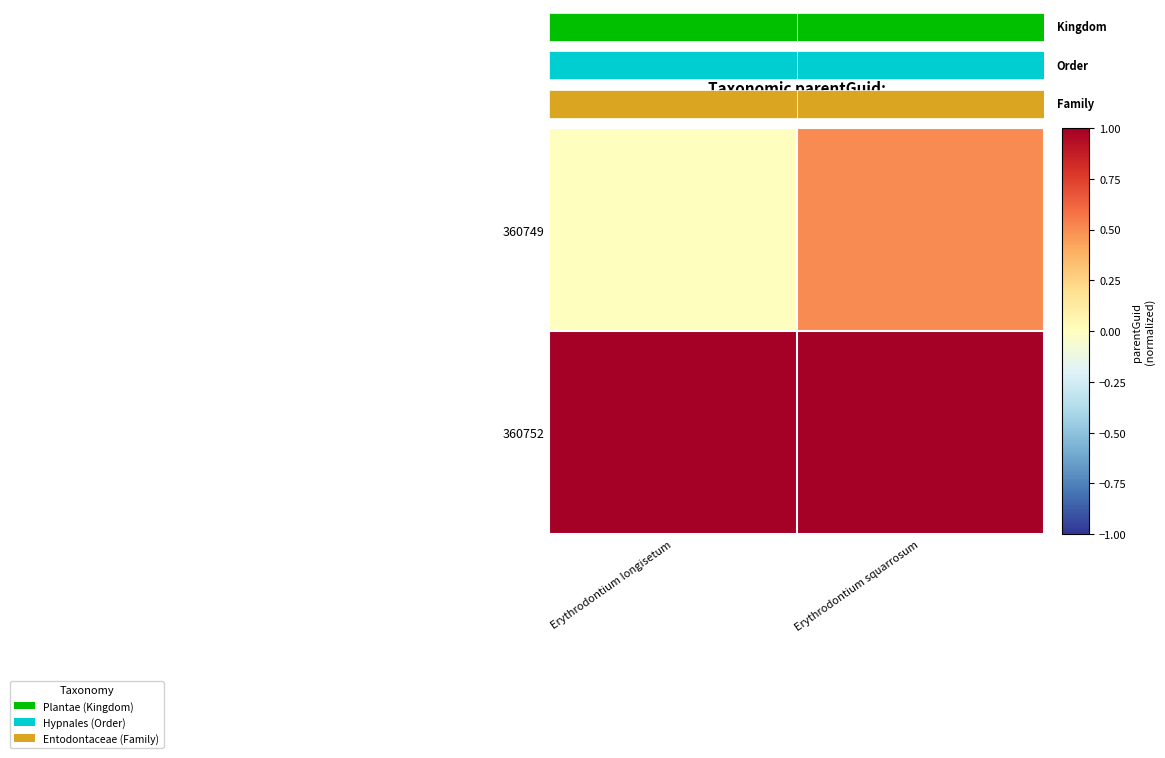

The value of 360752 at Erythrodontium longisetum is 1.5. True or false?

True